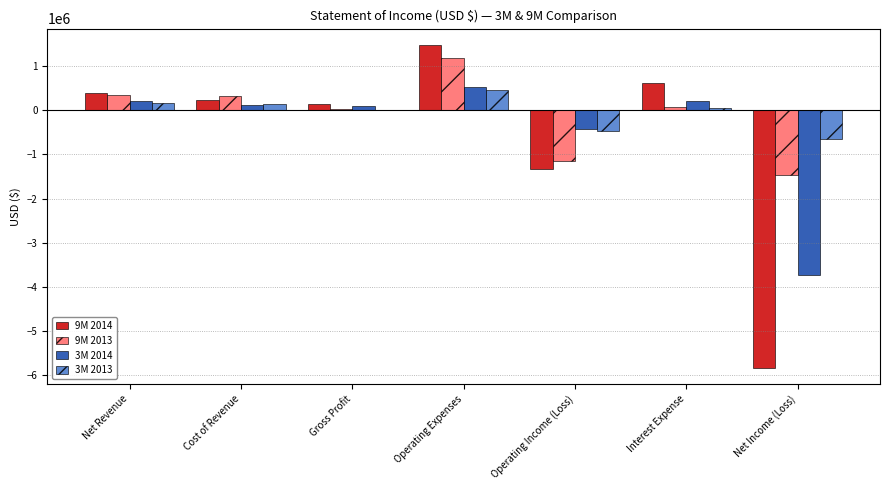

At which label does 3M 2013 reach its peak?

Operating Expenses